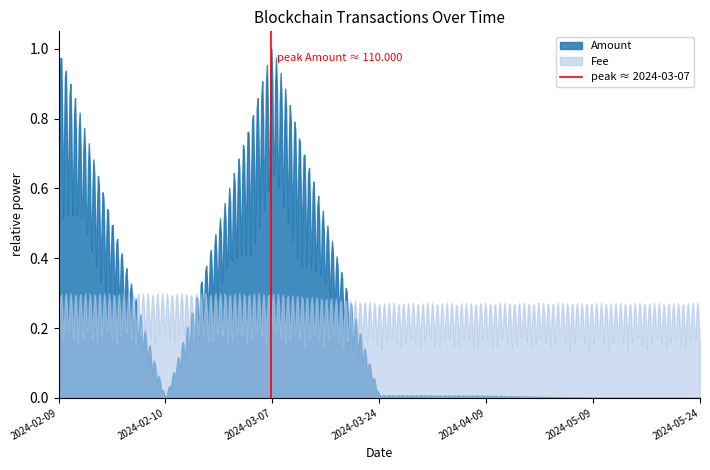

List the series in order of their peak value, lowest first.

Fee, Amount